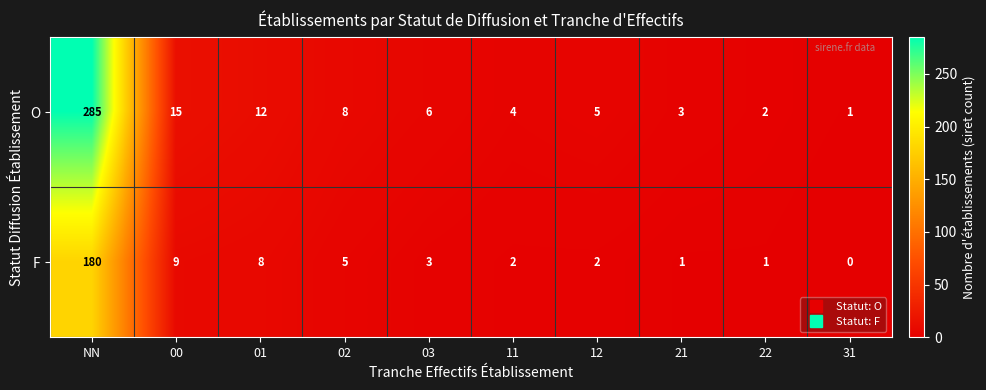

What is the greatest value displayed?

285